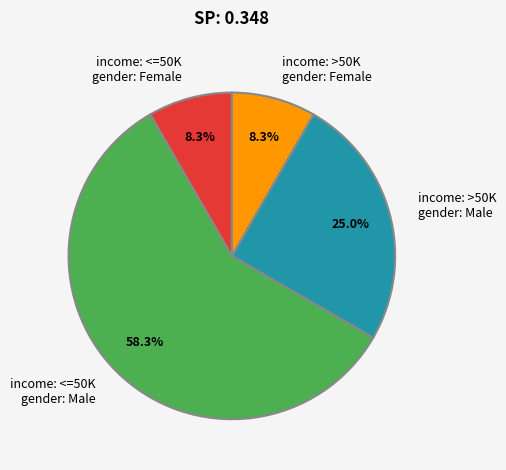

Combined, do income: >50K gender: Female and income: <=50K gender: Female account for over 50%?

No